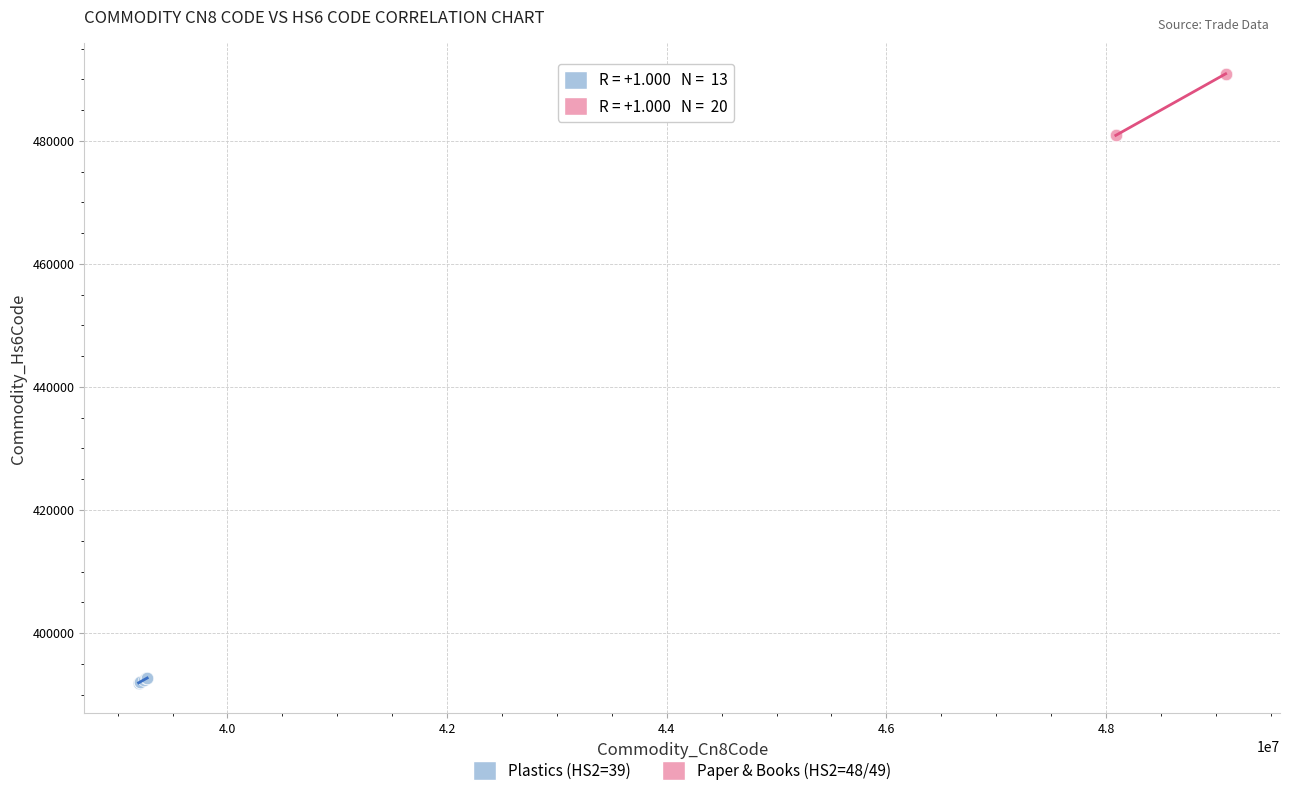

Which series contains the highest Y value?

Paper & Books (HS2=48/49)